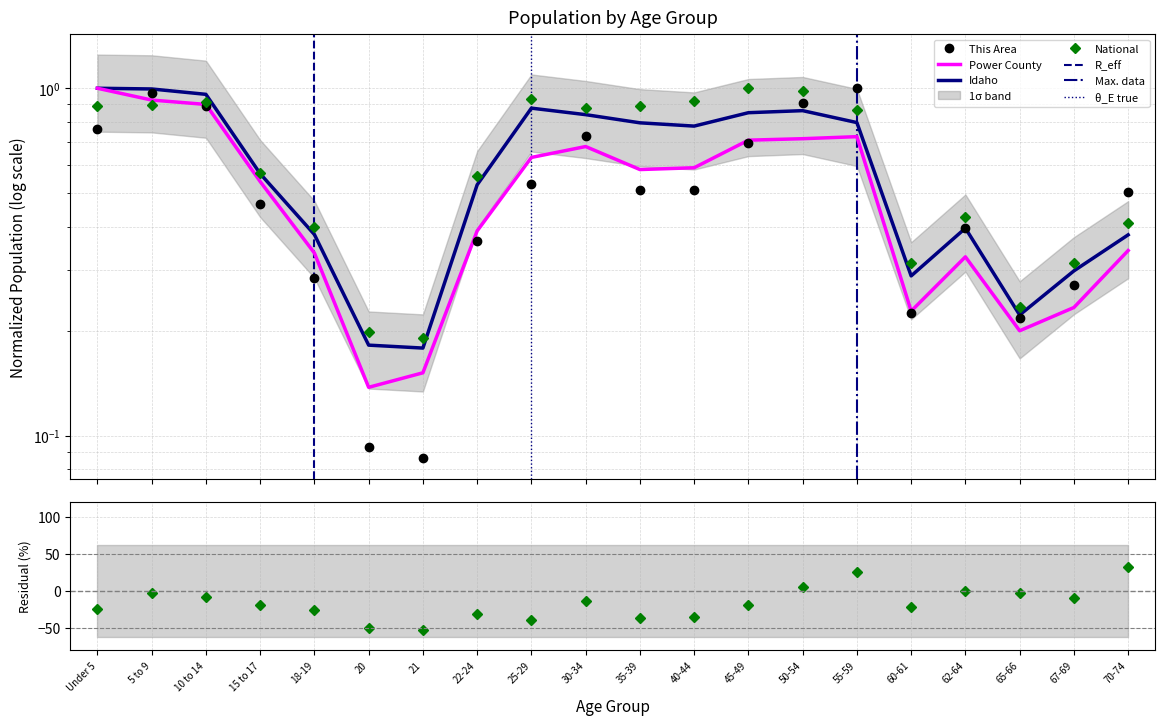

At which category does This Area reach its first local valley?

21